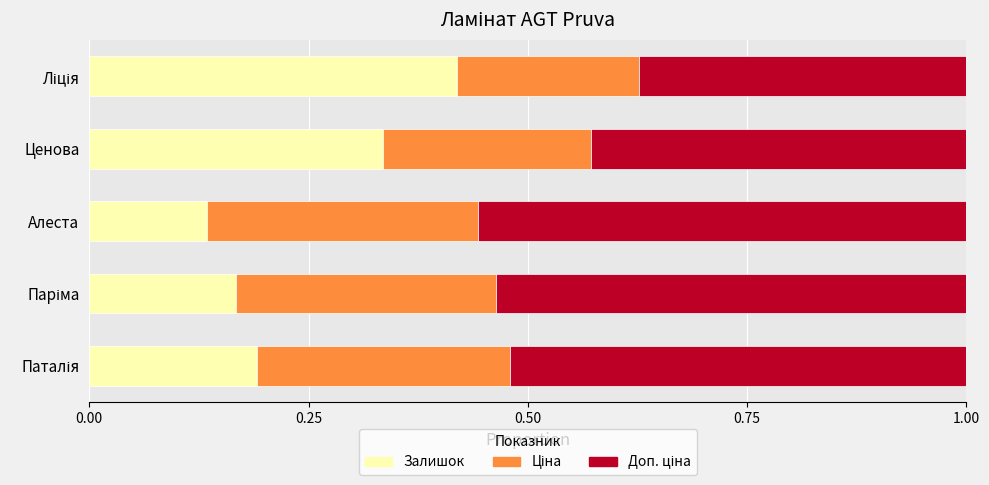

Is it true that Залишок equals 0.2 at Алеста?

False